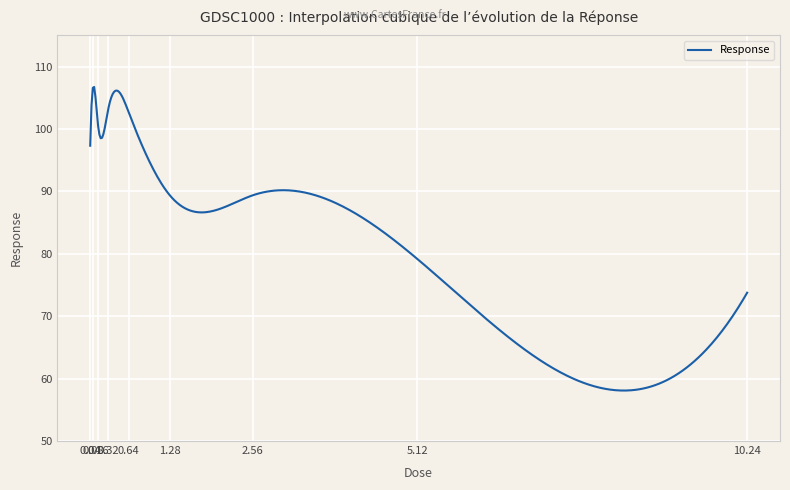

What is the greatest value displayed?

106.7